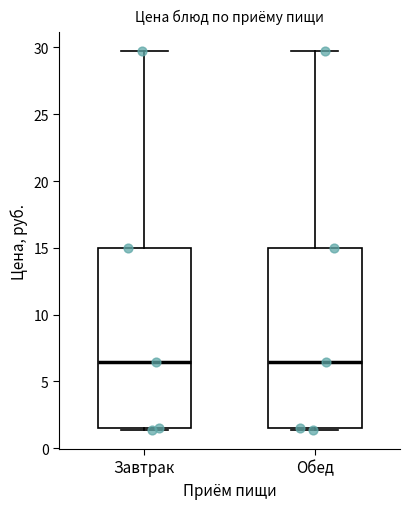

Reading left to right, transcribe this box plot: for each box, give where its median line is, the range the box spans, and where its two whiskers end, as read against the y-axis. The values are not printed on the chart, so give them approximately, as read against the axis.

Завтрак: median 6.5, box 1.5 to 15.0, whiskers 1.5 to 29.5
Обед: median 6.5, box 1.5 to 15.0, whiskers 1.5 to 29.5